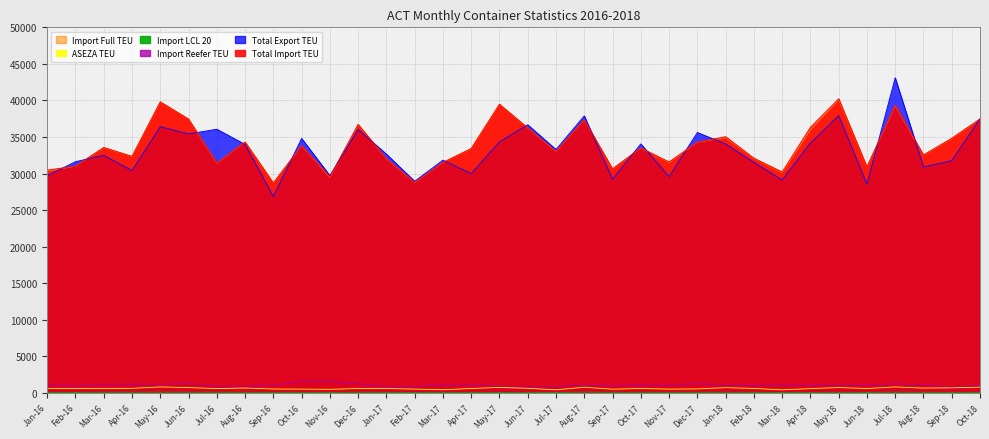

What is the approximate value of ASEZA TEU at Jul-18?

822